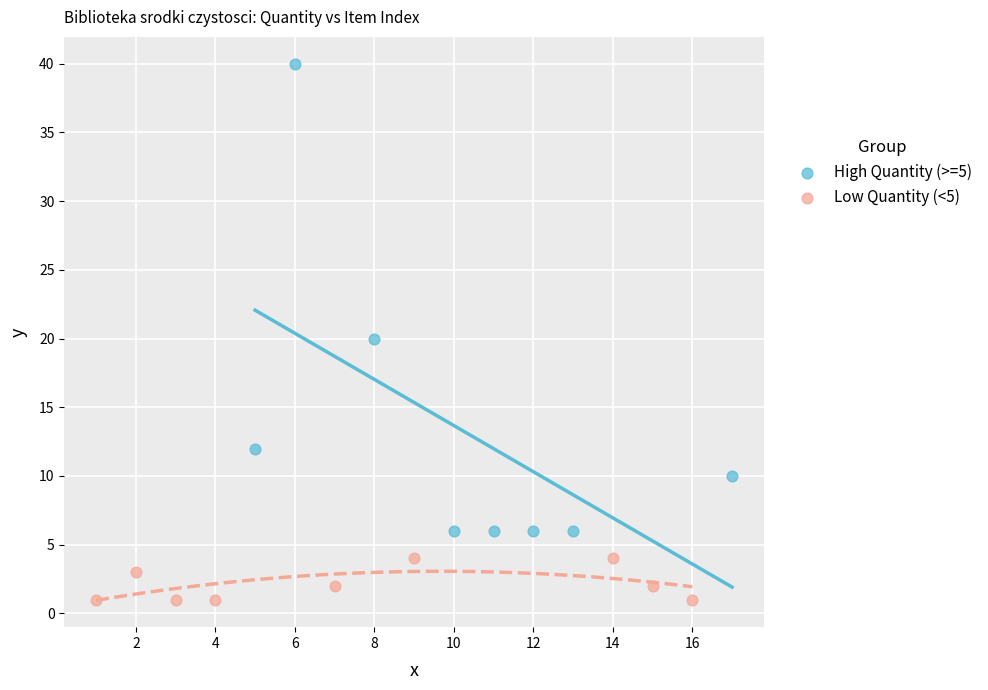

Which series reaches the minimum Y coordinate?

Low Quantity (<5)